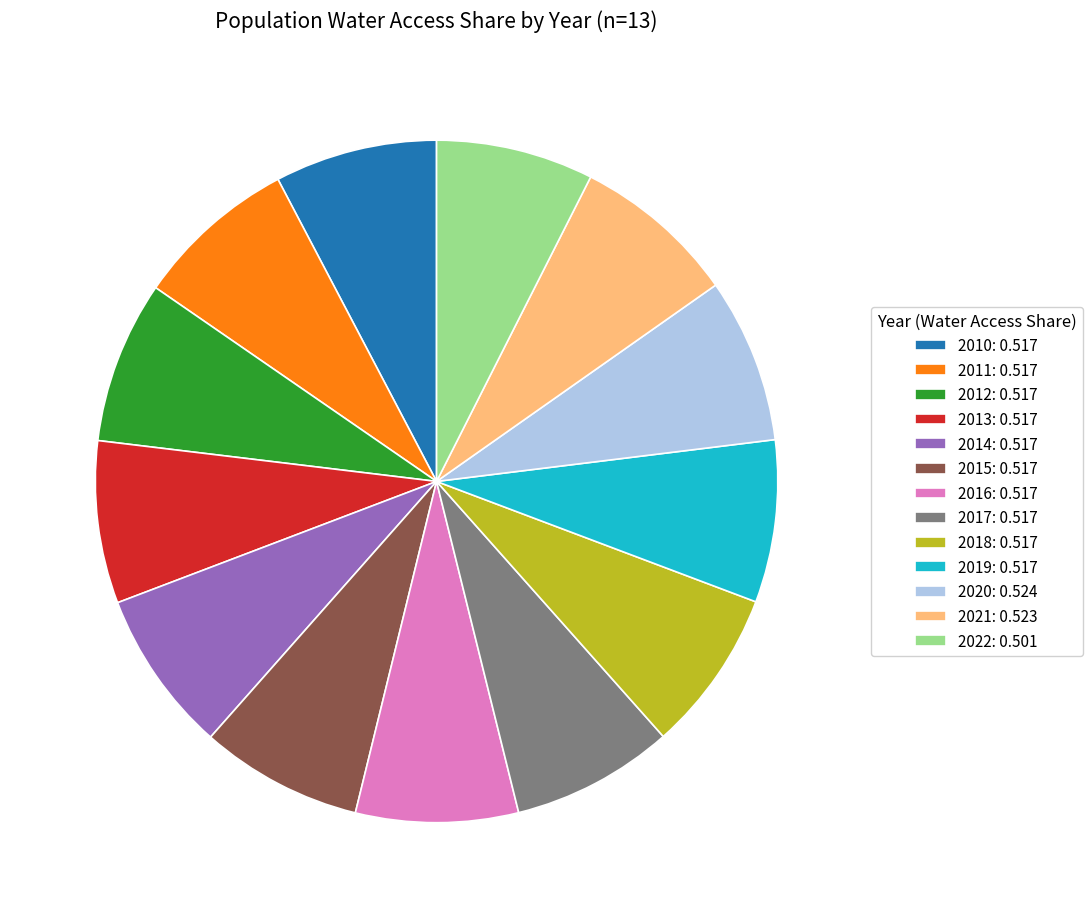

Is the sum of 2011: 0.517 and 2022: 0.501 greater than half?

No